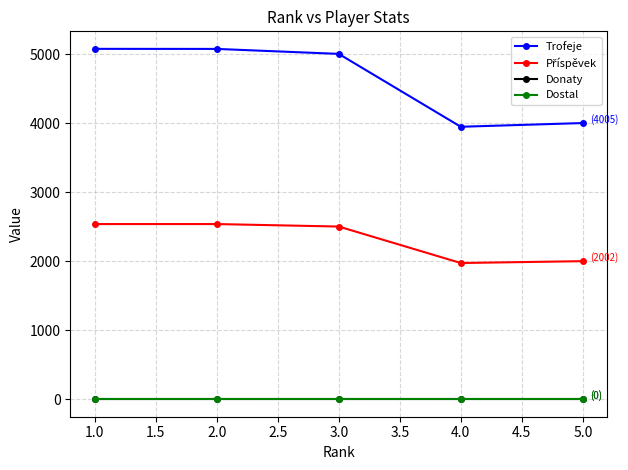

Does the chart have visible grid lines?

Yes